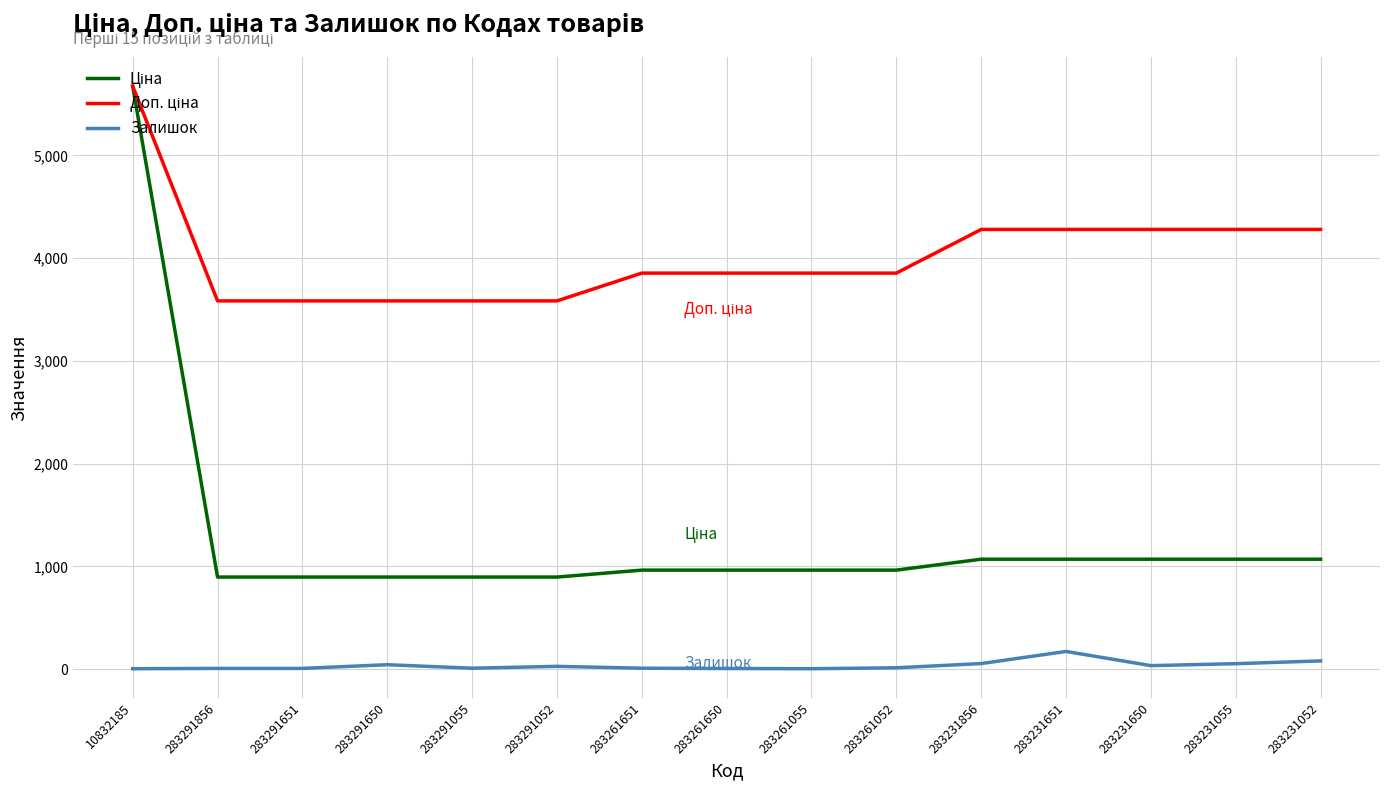

At which category is the sum across all series the highest?

10832185